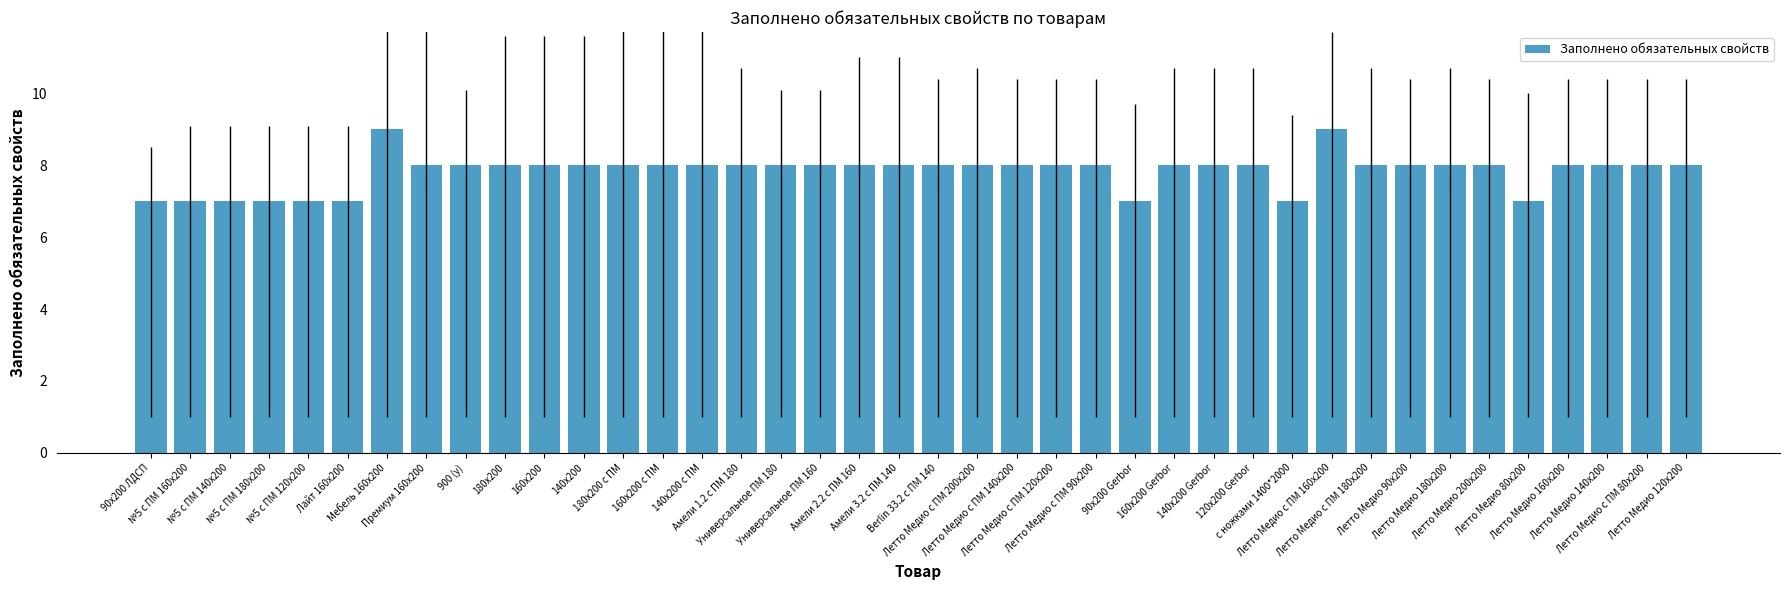

What is the label of the 1st bar from the left?

90х200 ЛДСП